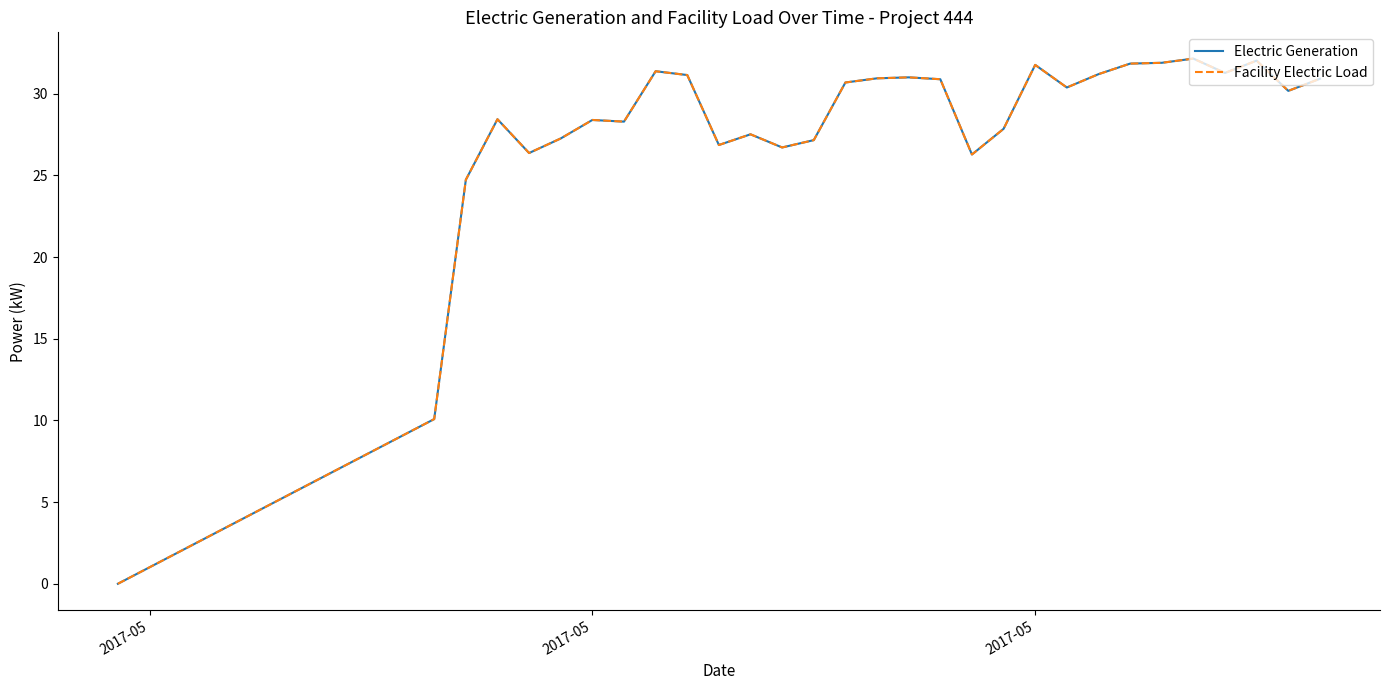

Is this an area chart (filled region under the line)?

No